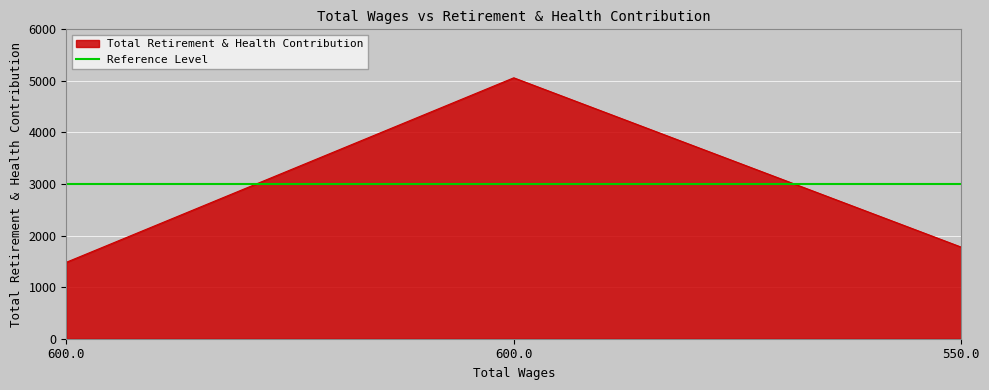

What is the change in value from 600.0 to 550.0?

-3284